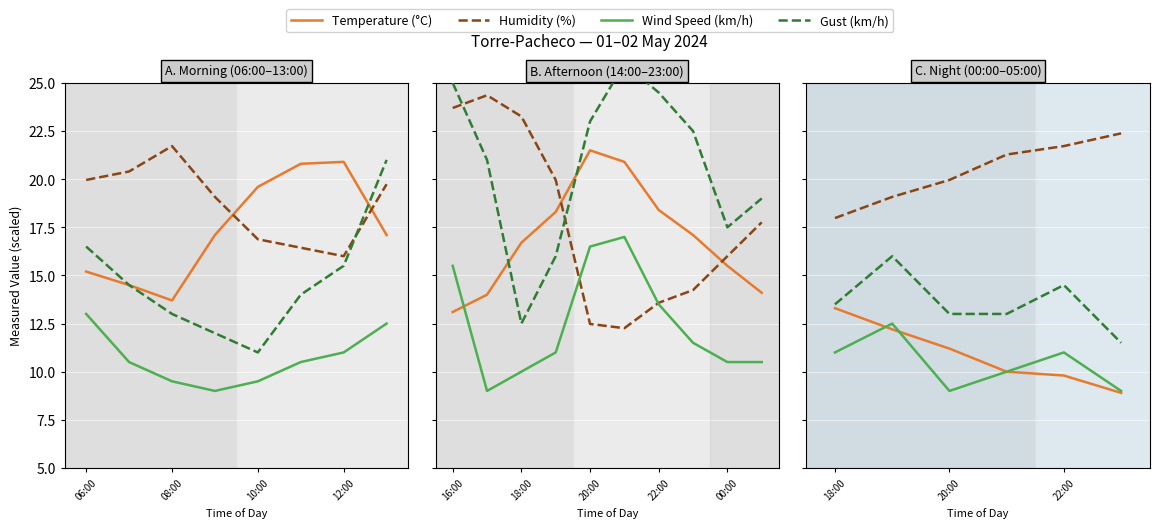

True or false: Temperature (°C) and Wind Speed (km/h) cross at least once.

True